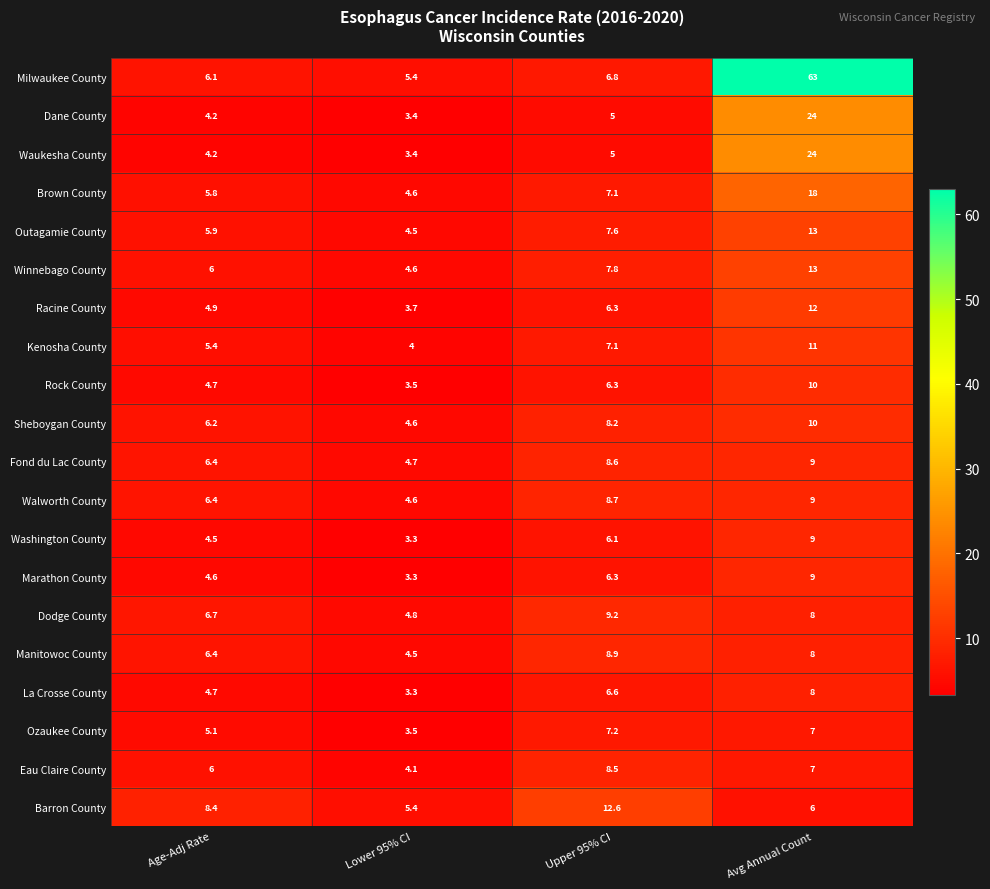

Which series changed the most between Lower 95% CI and Avg Annual Count?

Milwaukee County